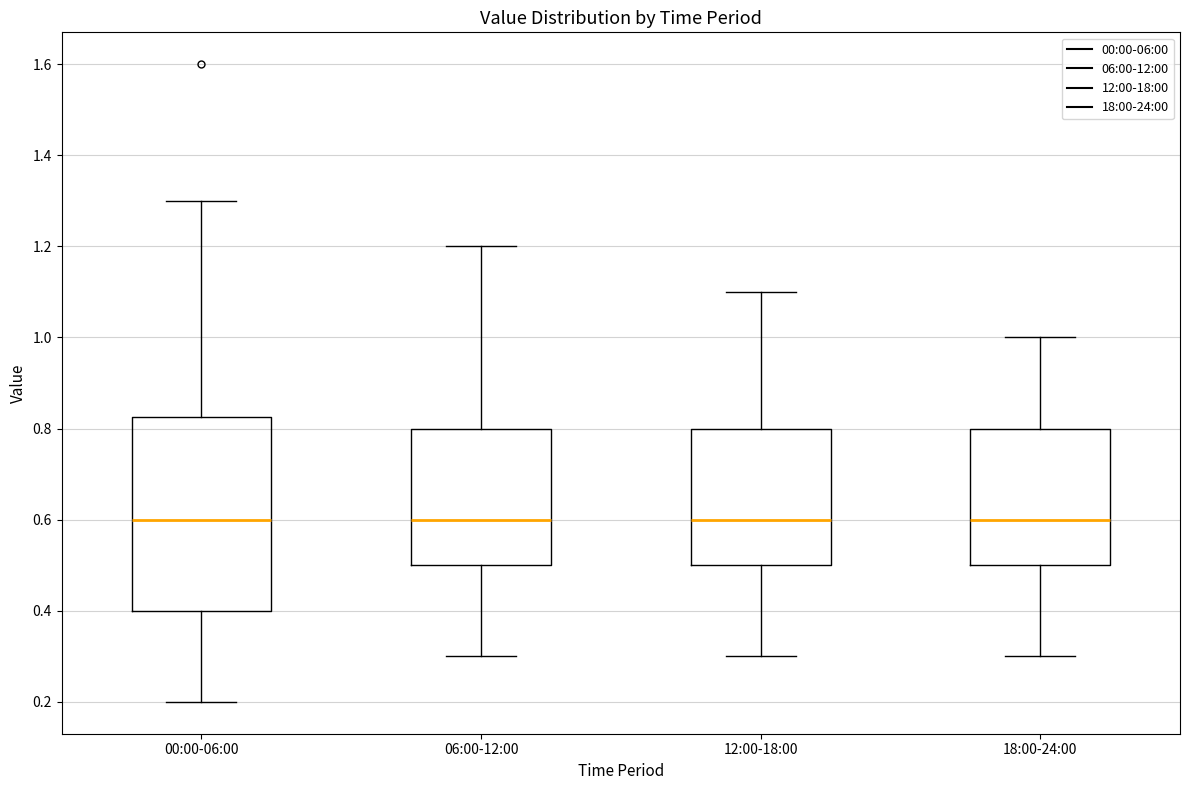

Comparing the boxes themselves (not the whiskers), which one is the tallest?

00:00-06:00